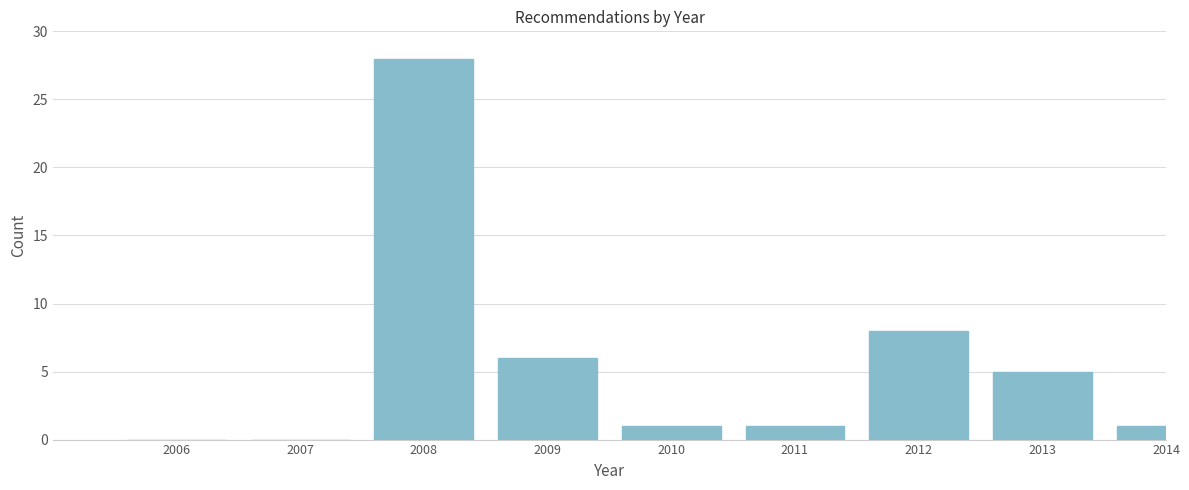

Reading right to left, transcribe all the data shown in this chart.

2014=1	2013=5	2012=8	2011=1	2010=1	2009=6	2008=28	2007=0	2006=0